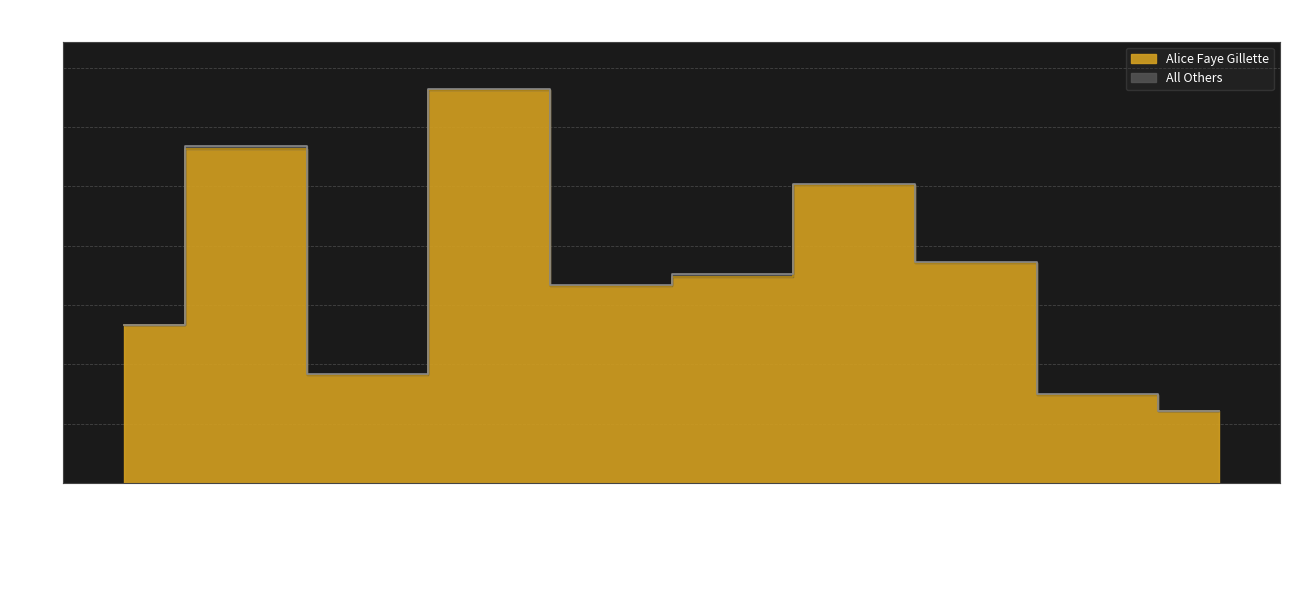

What is the average value?

175